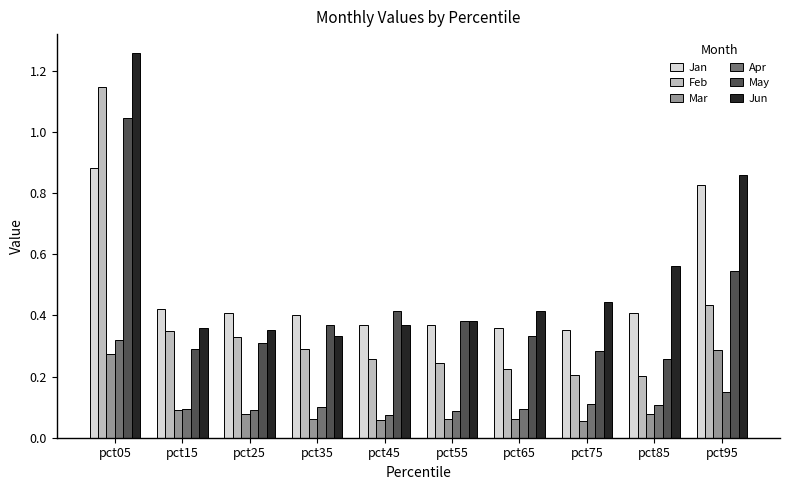

The Mar series shows 0.0 at pct65. True or false?

False